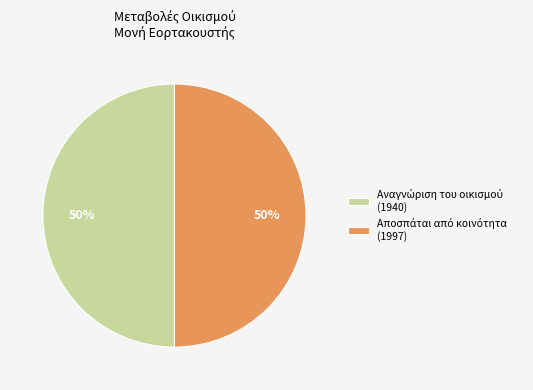

To the nearest percent, what is the average slice percentage?

50%